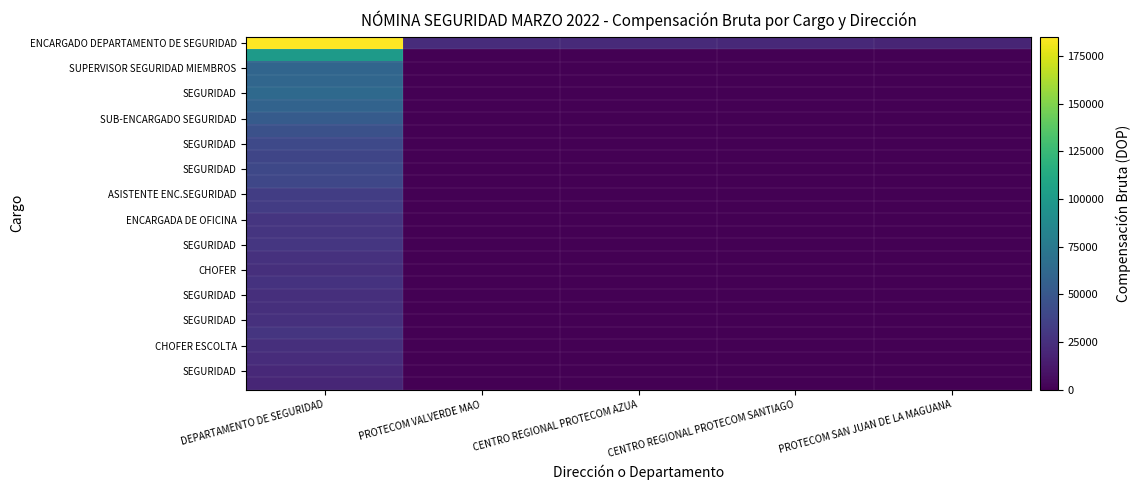

Between CENTRO REGIONAL PROTECOM SANTIAGO and PROTECOM VALVERDE MAO, which is larger?

PROTECOM VALVERDE MAO